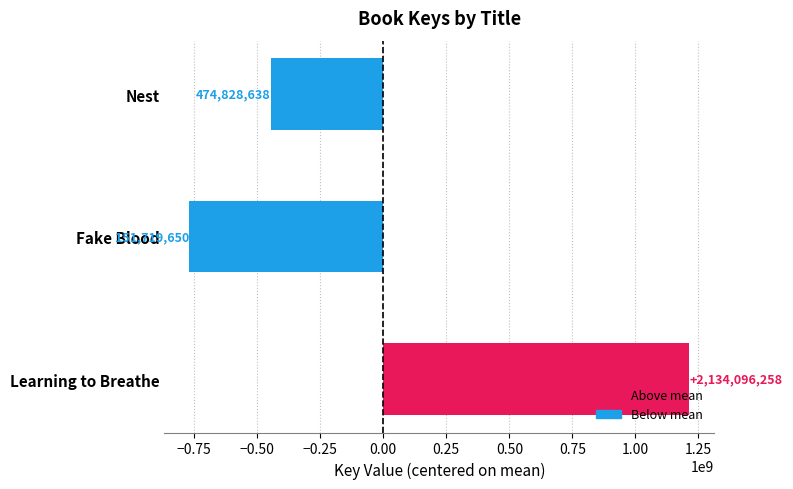

How many bars are there in total?

3